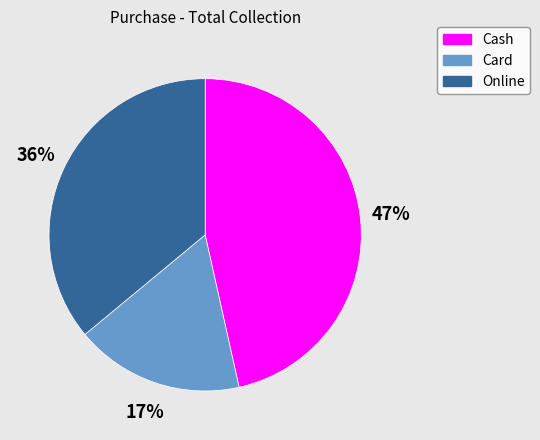

Which category has the biggest portion of the pie?

Cash